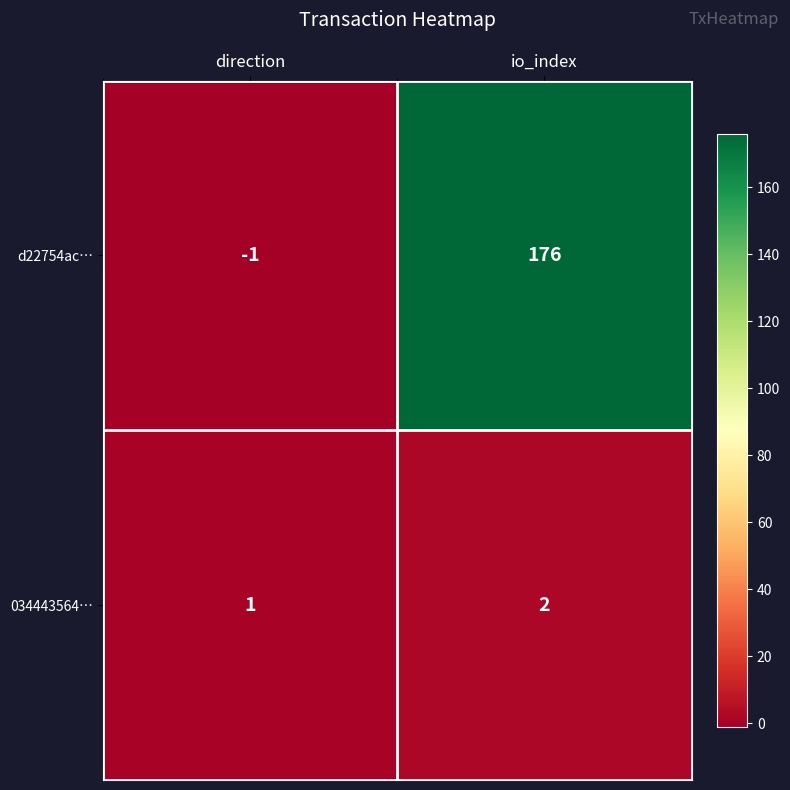

At how many categories does at least one series exceed 73?

1